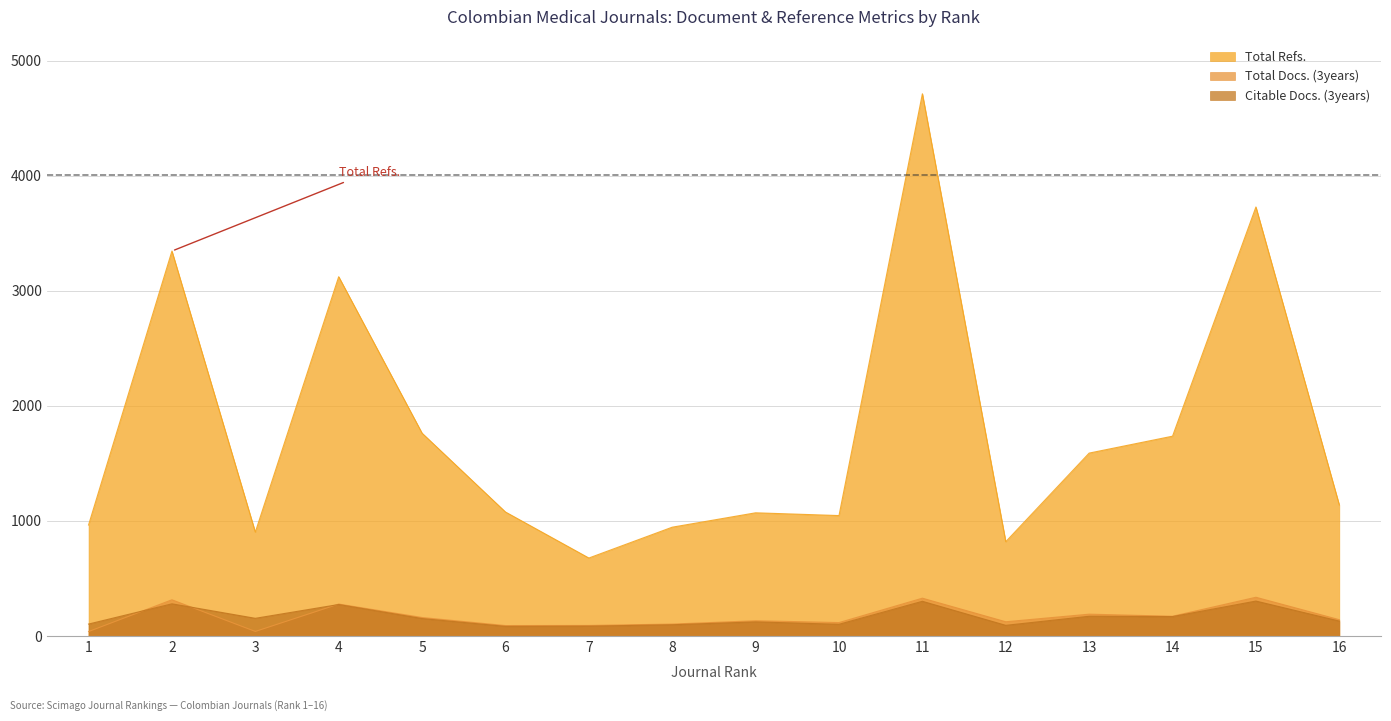

What is the difference between the Total Refs. values at 9 and 5?

692